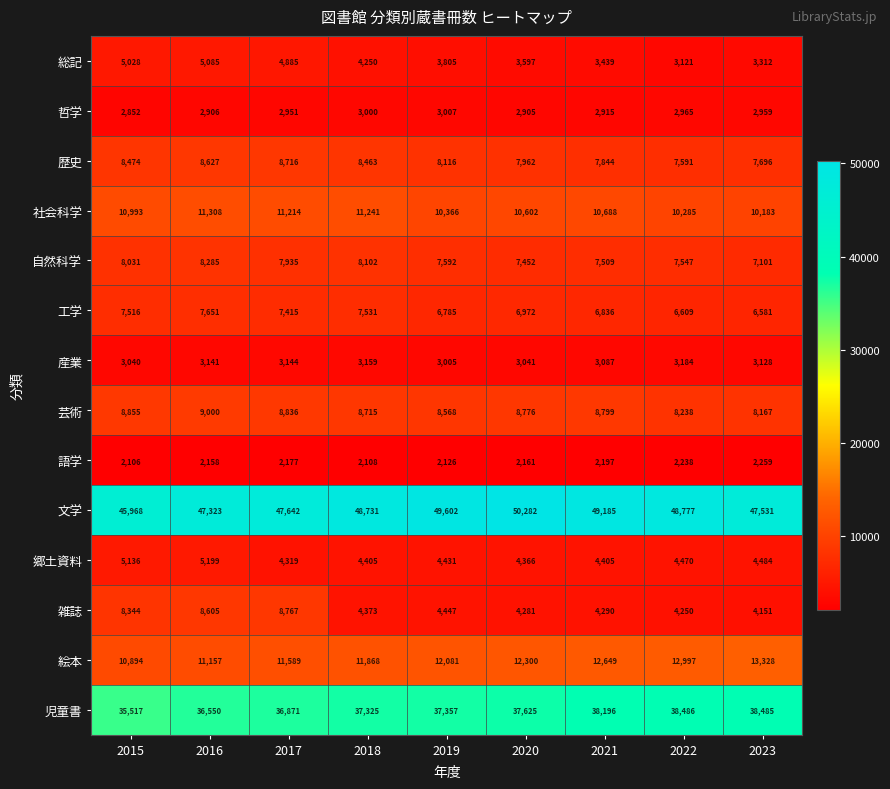

What is the difference between the maximum and second lowest values in the 文学 series?

2959